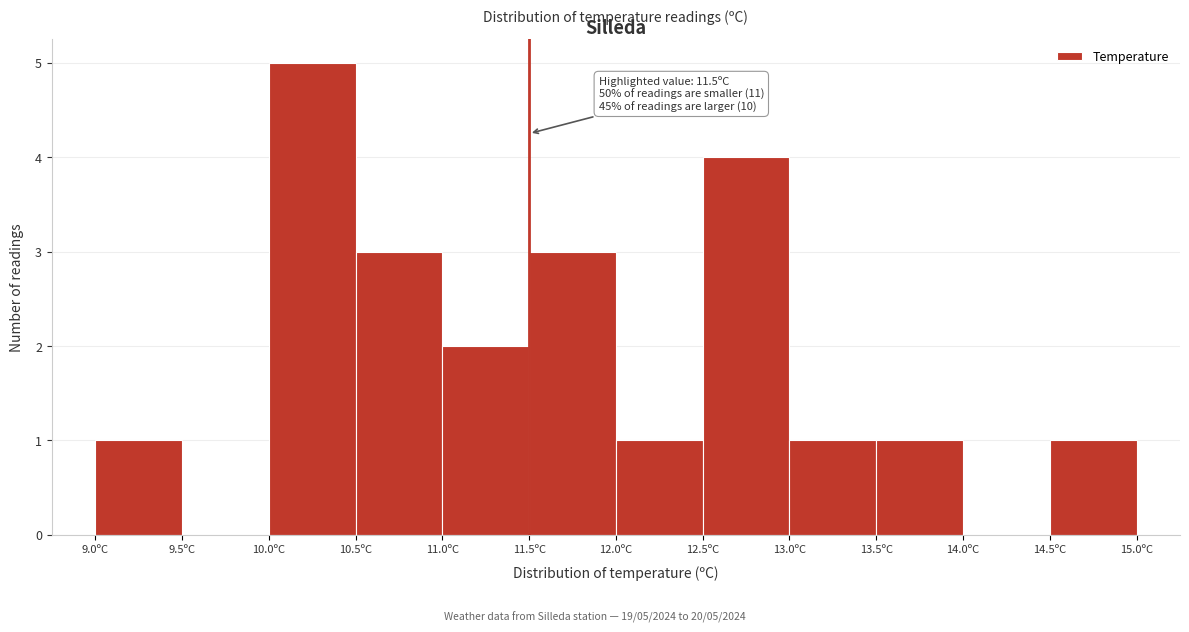

Over which range of the x-axis is the bar tallest?

10.0 to 10.5